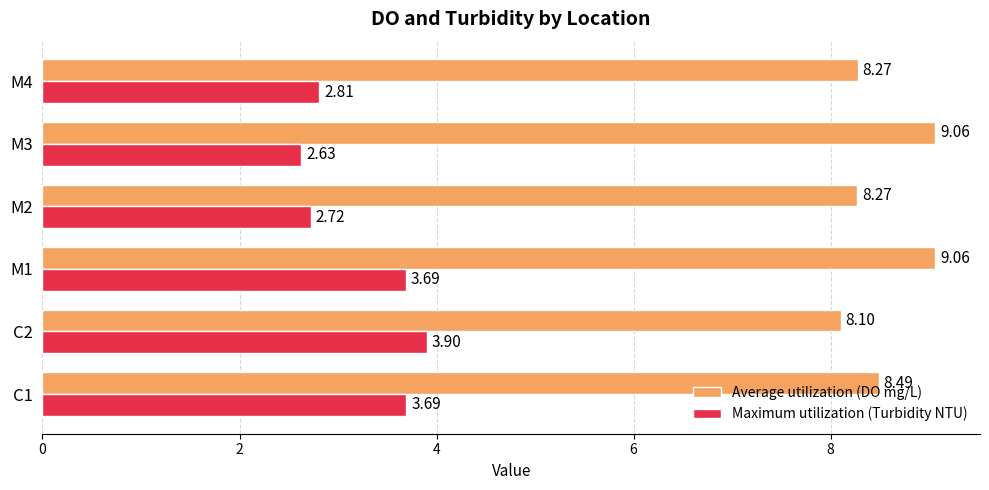

At which category is the sum across all series the highest?

M1